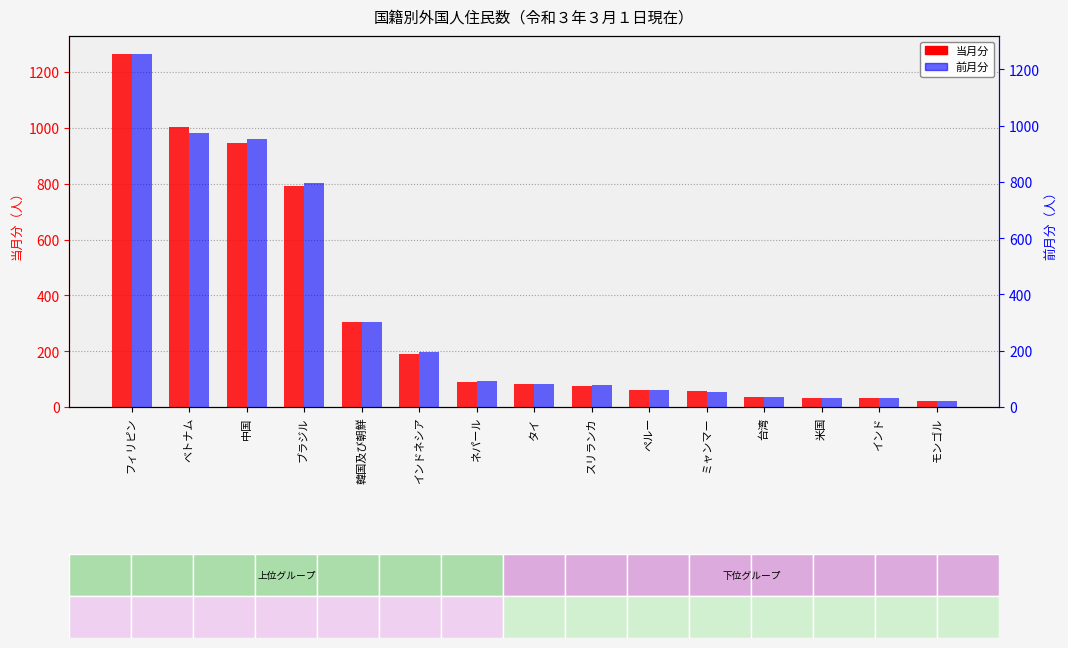

Does the chart contain any negative values?

No